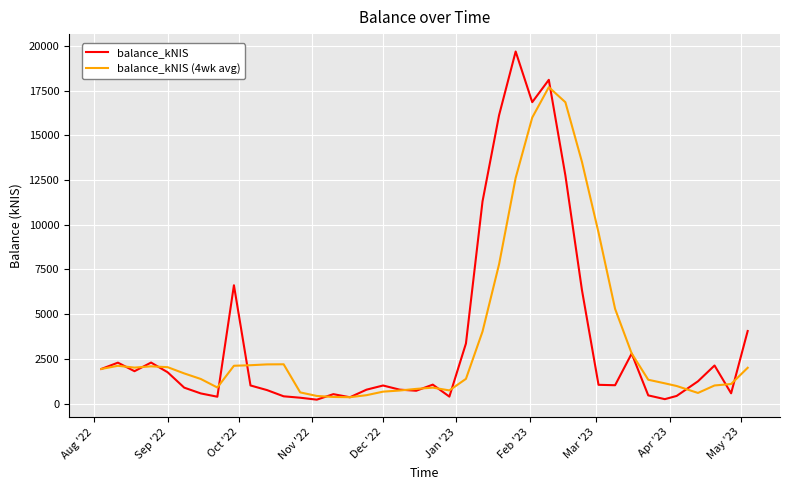

What is the greatest value displayed?

19693.9